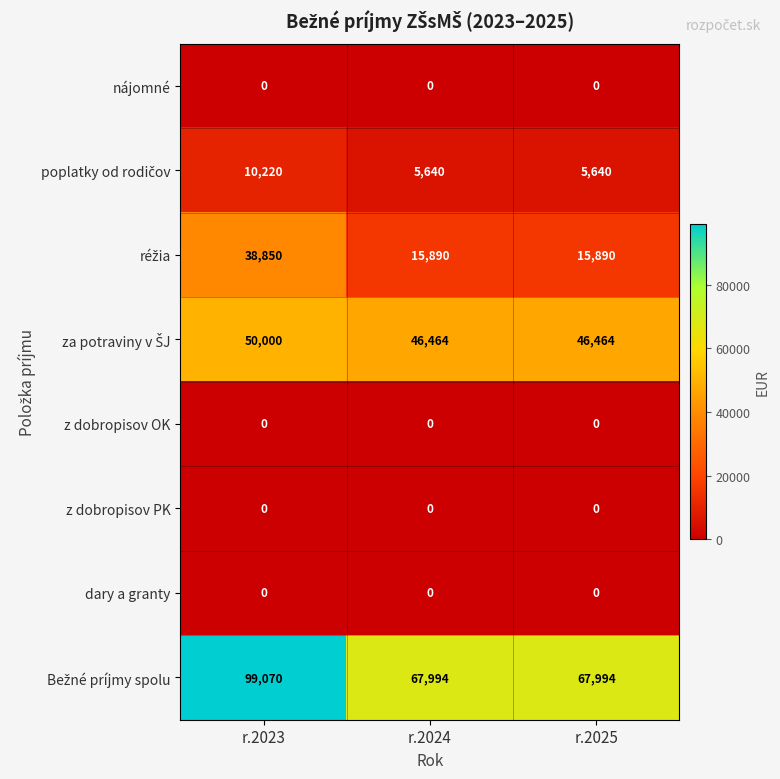

True or false: z dobropisov OK has a value of 0 at r.2024.

True